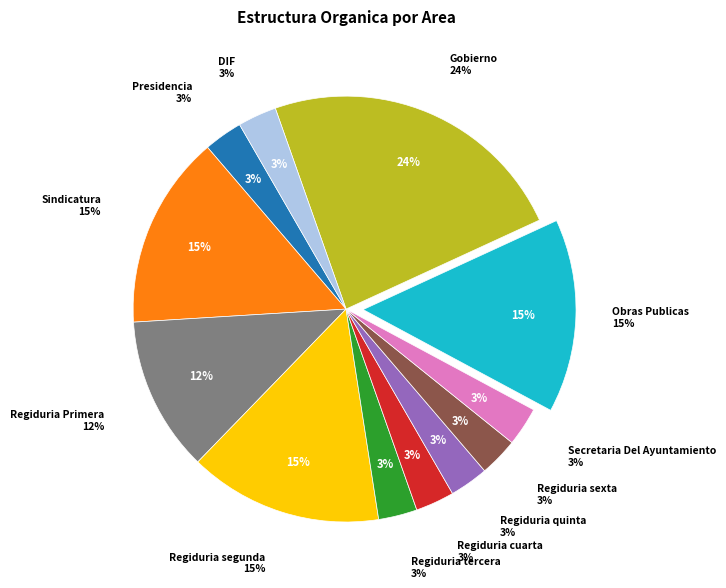

To the nearest percent, what portion does Gobierno represent?

24%